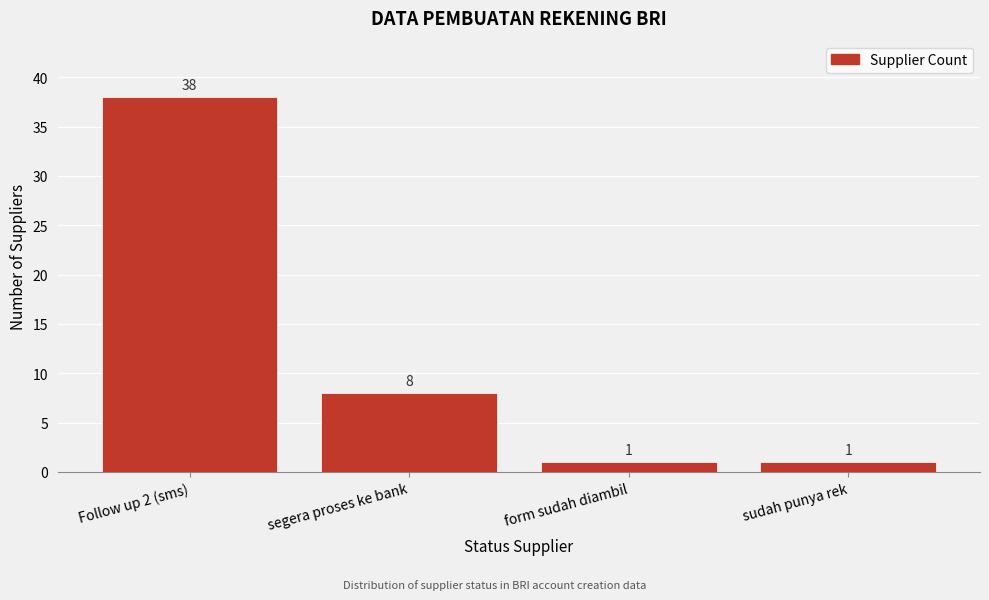

Reading left to right, list all the values displayed in this chart.

Follow up 2 (sms)=38	segera proses ke bank=8	form sudah diambil=1	sudah punya rek=1